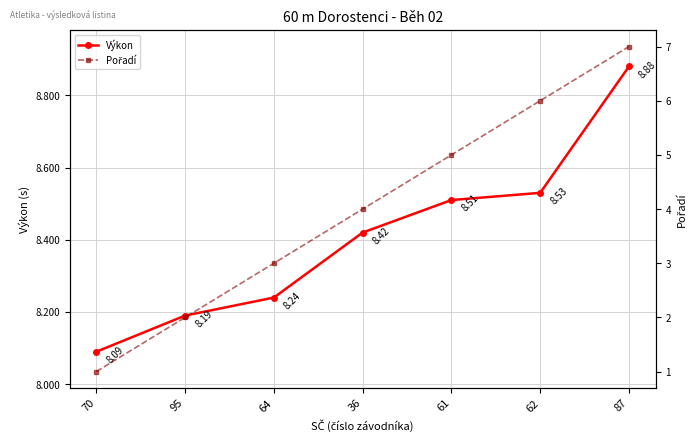

True or false: Pořadí and Výkon cross at least once.

False